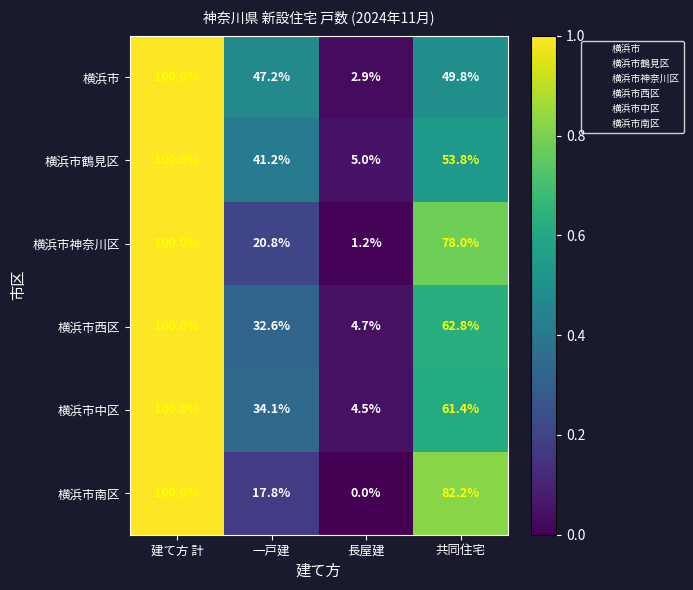

Is it true that 横浜市中区 equals 6.7 at 長屋建?

False